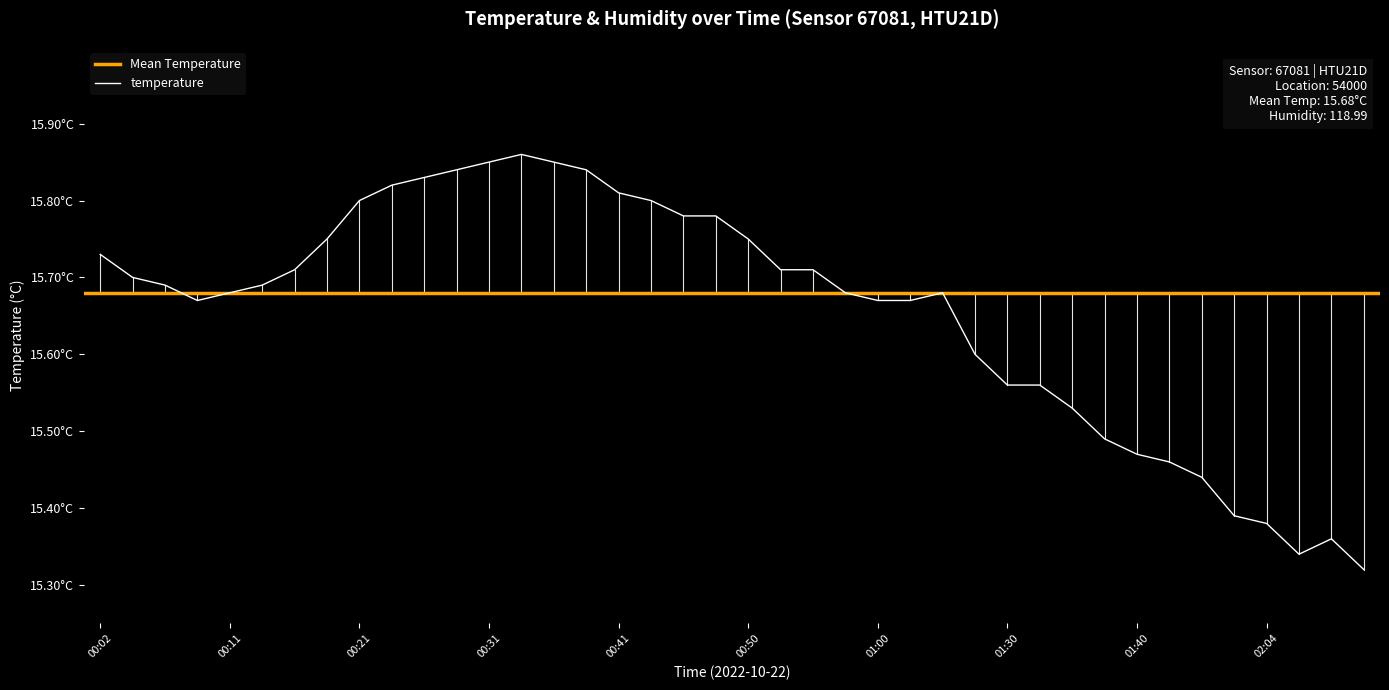

Reading left to right, what are all the values shown in this chart?

15.7	15.7	15.7	15.7	15.7	15.7	15.7	15.8	15.8	15.8	15.8	15.8	15.8	15.9	15.8	15.8	15.8	15.8	15.8	15.8	15.8	15.7	15.7	15.7	15.7	15.7	15.7	15.6	15.6	15.6	15.5	15.5	15.5	15.5	15.4	15.4	15.4	15.3	15.4	15.3